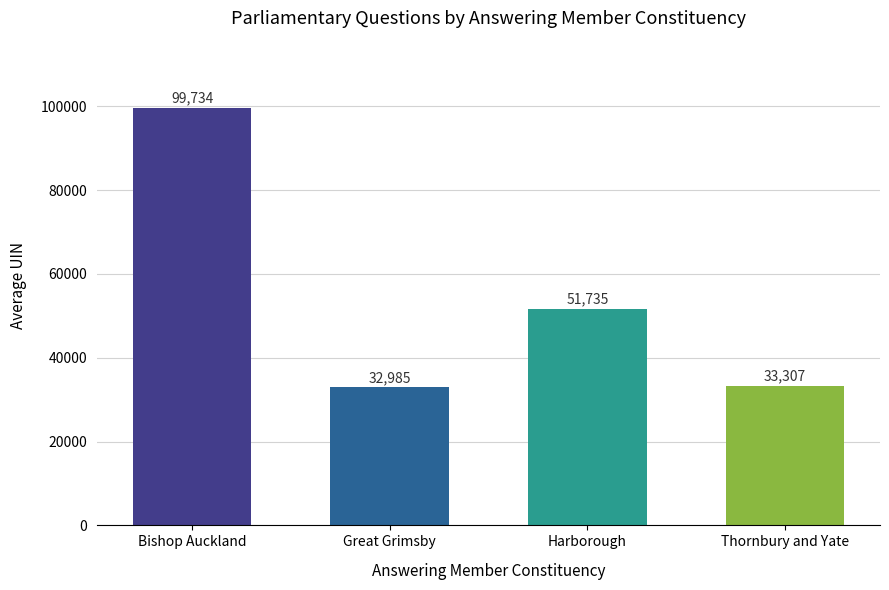

Which category has the highest value across all series?

Bishop Auckland